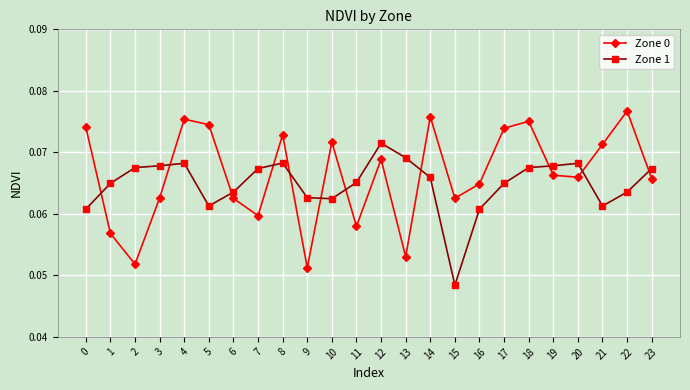

After their last crossing, which series has the higher values: Zone 0 or Zone 1?

Zone 1